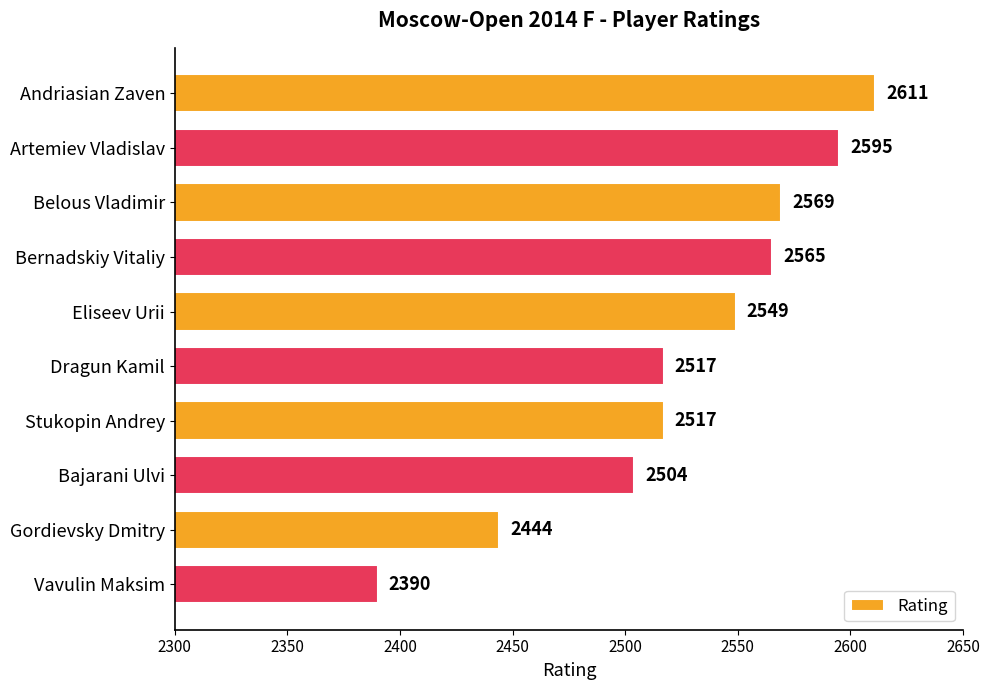

What is the change in value from Artemiev Vladislav to Belous Vladimir?

-26